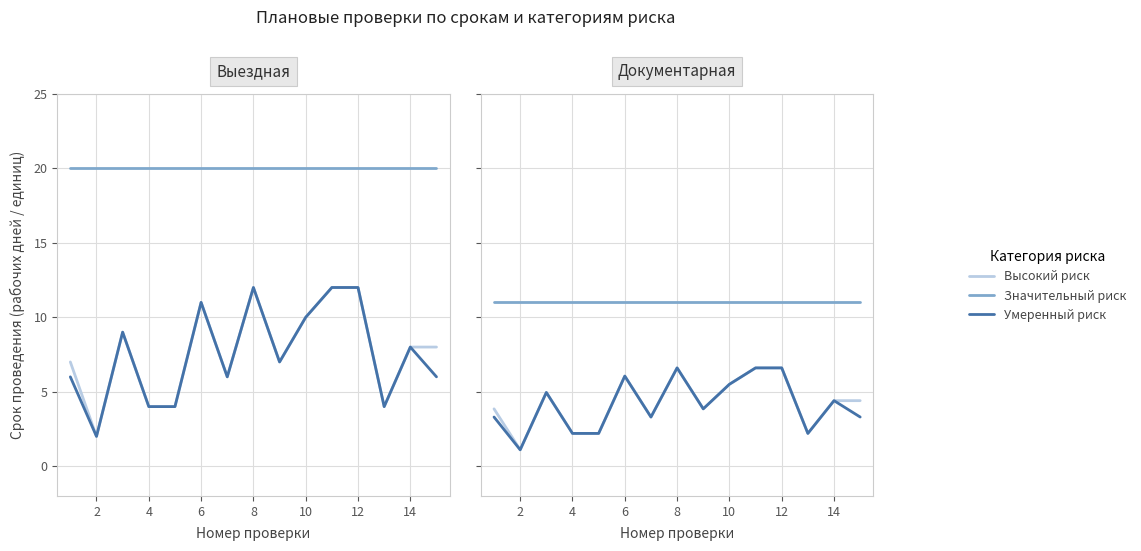

Rank the series at 14 from highest to lowest value.

Значительный риск, Высокий риск, Умеренный риск